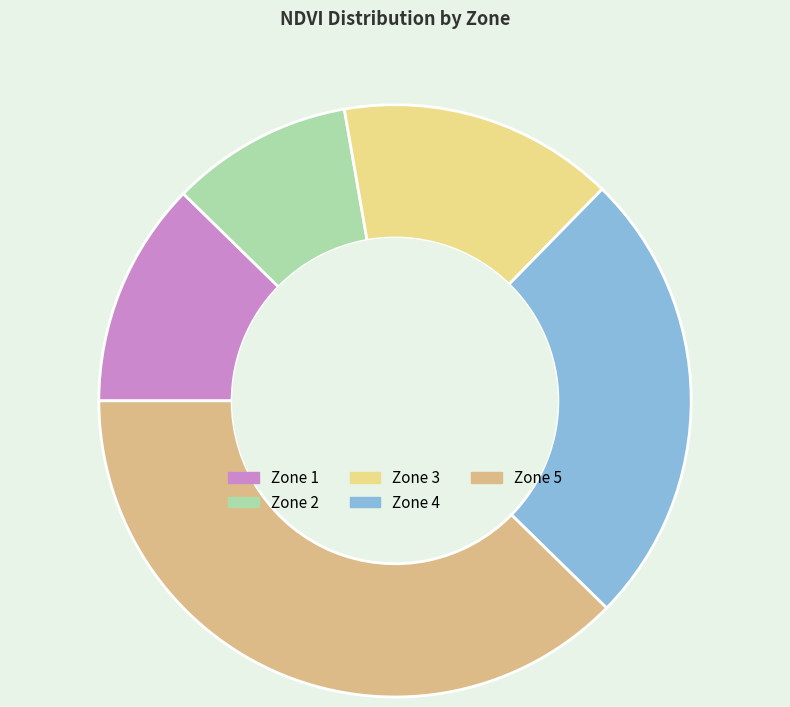

Between Zone 3 and Zone 2, which is larger?

Zone 3